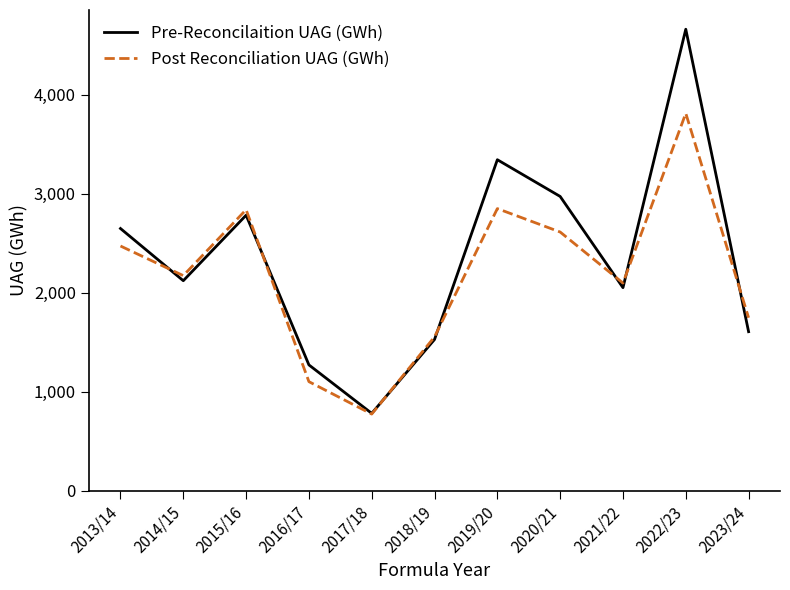

True or false: Pre-Reconcilaition UAG (GWh) has a value of 1528.4 at 2018/19.

True